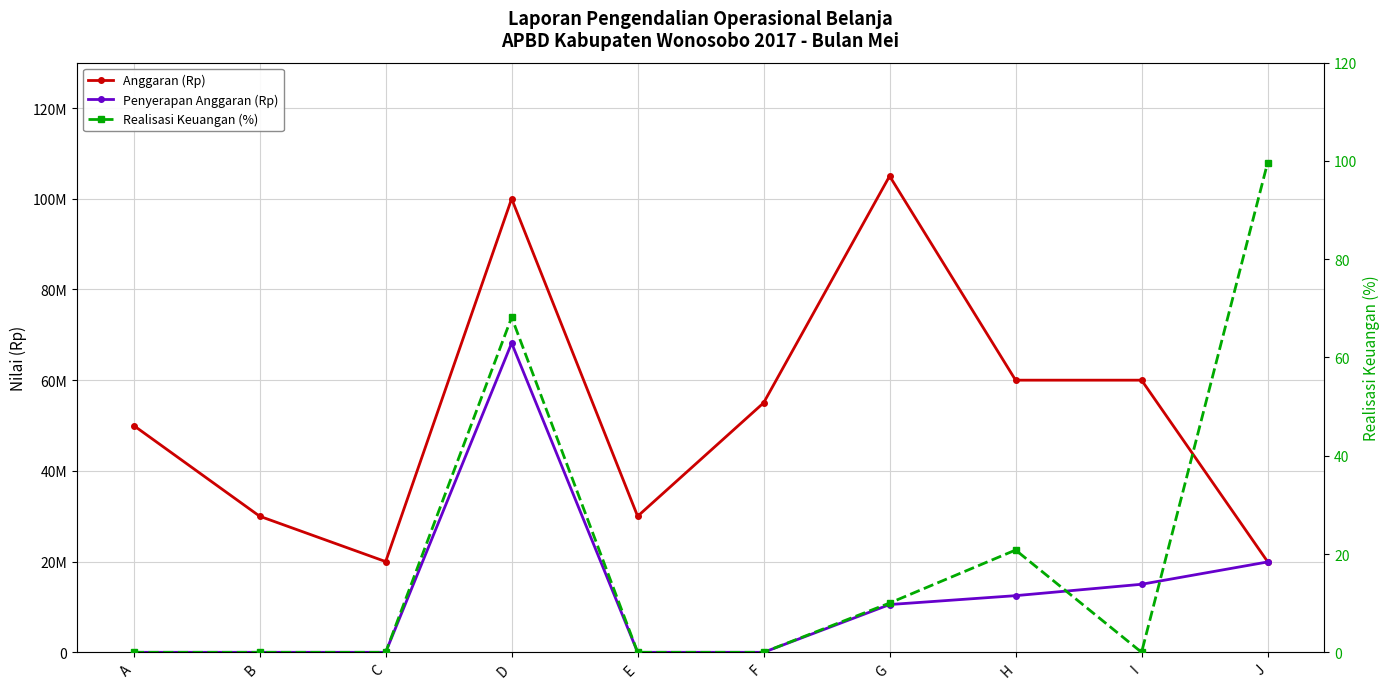

What is the value of the Anggaran (Rp) point at the 7th from the left?

105000000.0